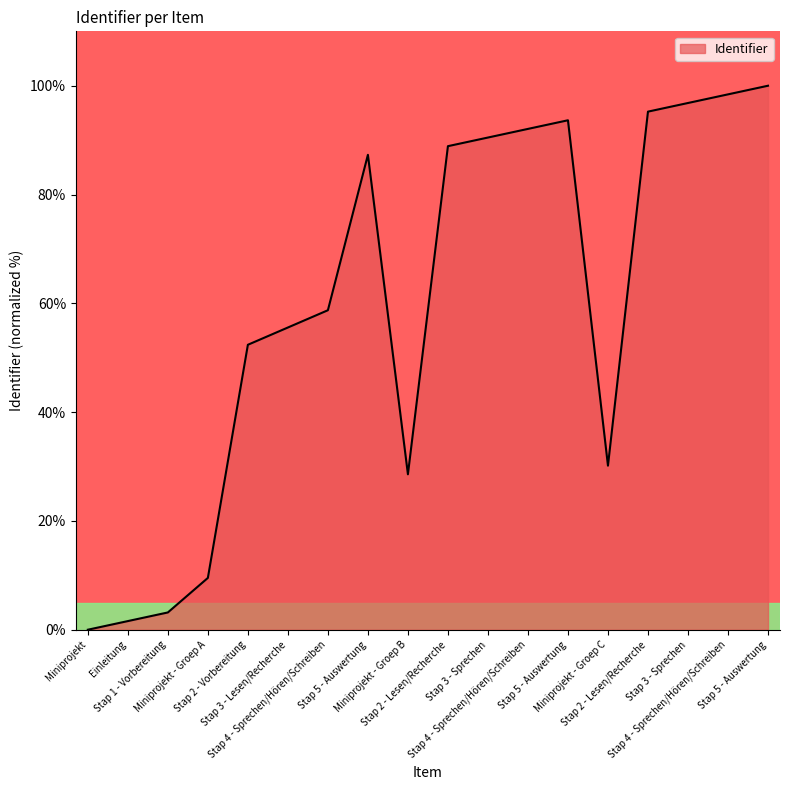

How many interior local peaks (higher than both neighbors) does the data have?

2